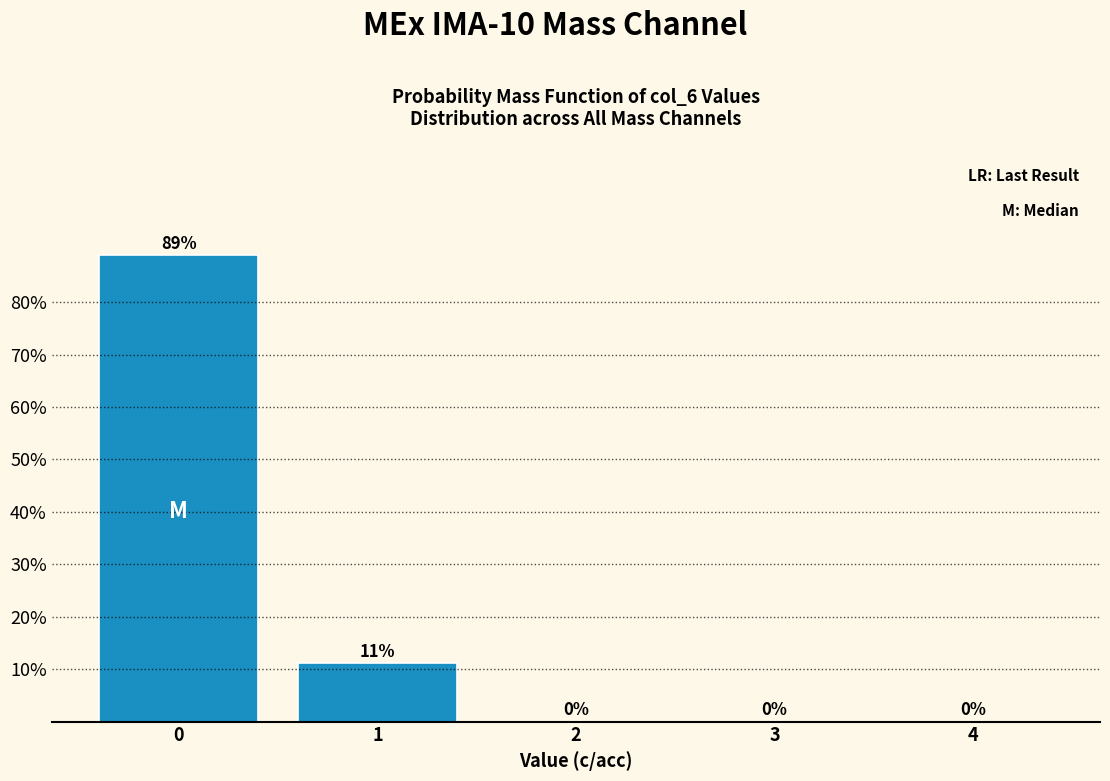

Which range on the x-axis has the tallest bar?

-0.5 to 0.5